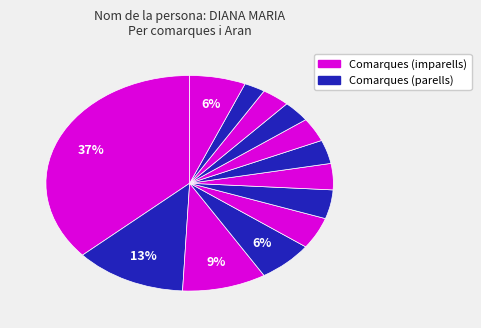

How many segments does this pie chart have?

13